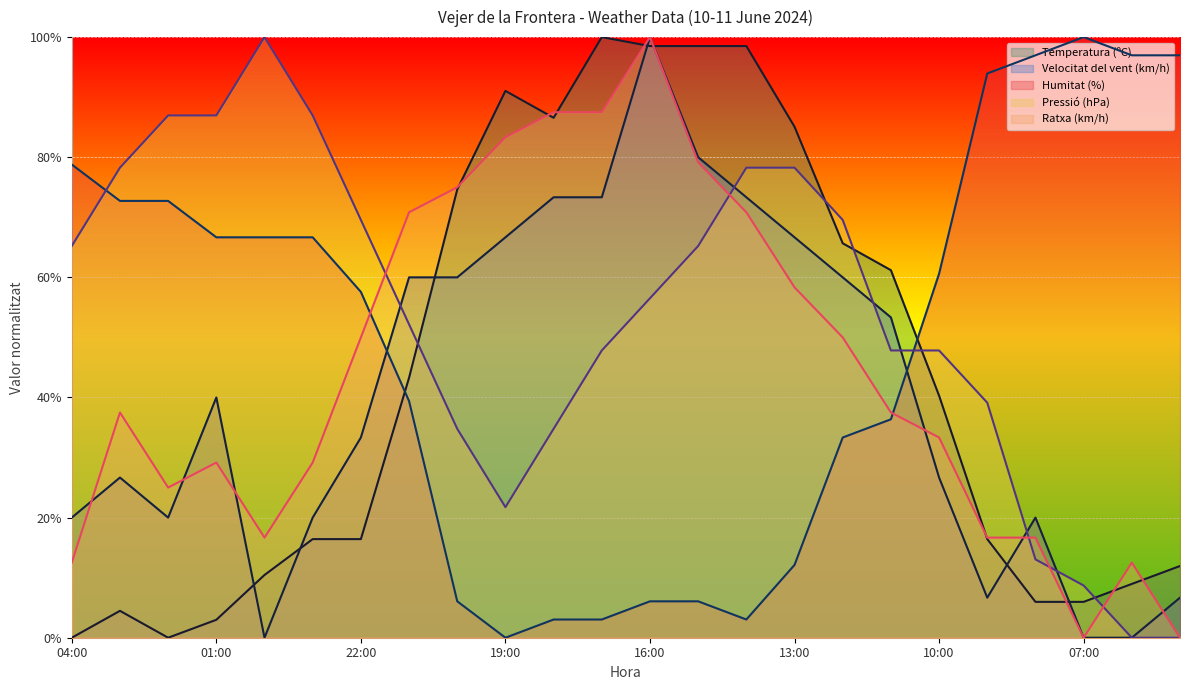

Rank the categories by Pressió (hPa) value from highest to lowest.

00:00, 02:00, 01:00, 23:00, 03:00, 14:00, 13:00, 22:00, 12:00, 04:00, 15:00, 16:00, 21:00, 17:00, 11:00, 10:00, 09:00, 20:00, 18:00, 19:00, 08:00, 07:00, 06:00, 05:00